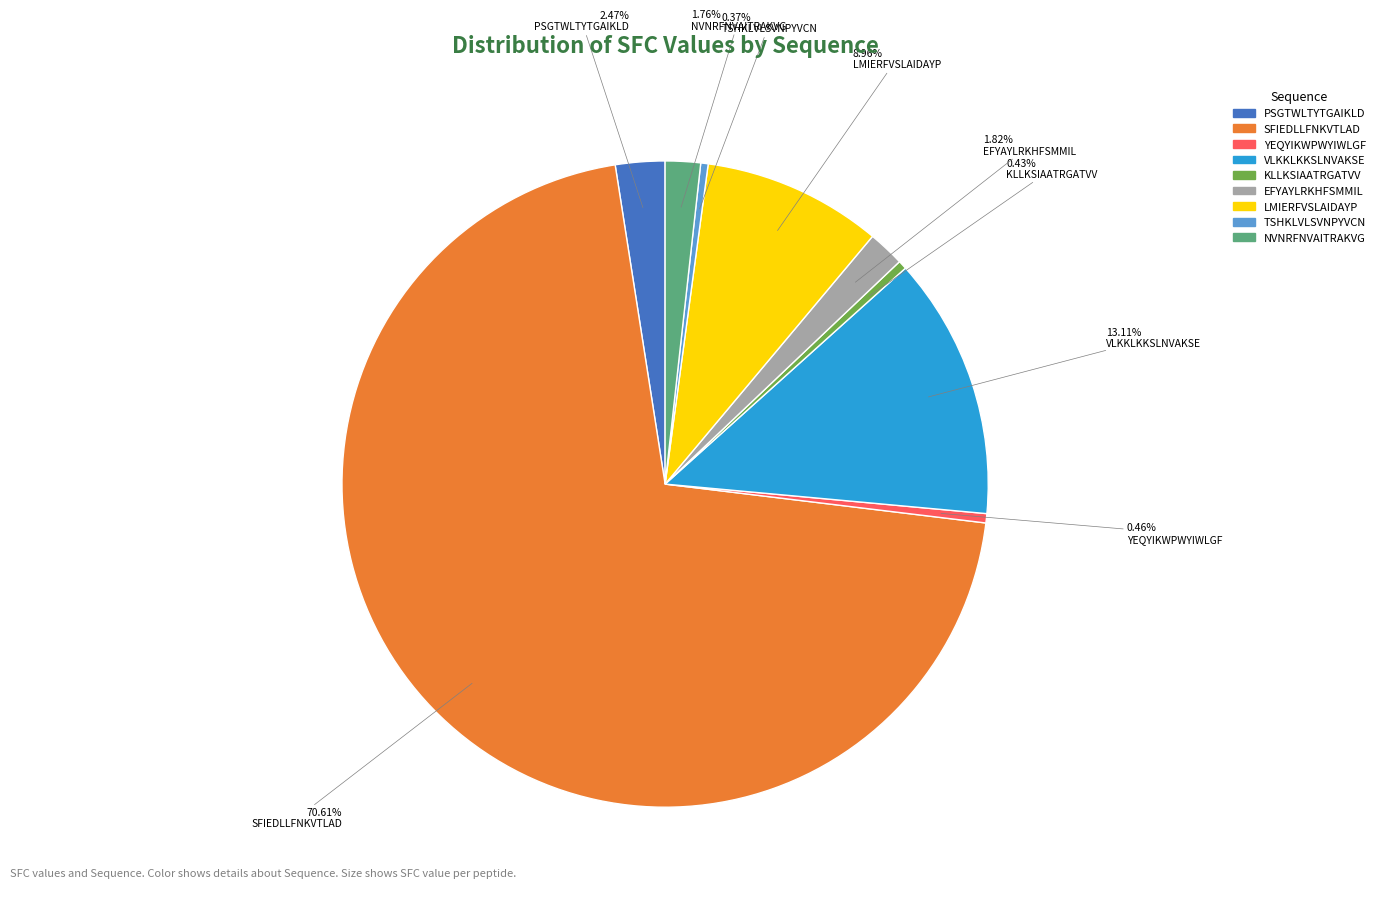

To the nearest percent, what is the difference between the largest and smallest slice percentages?

70%